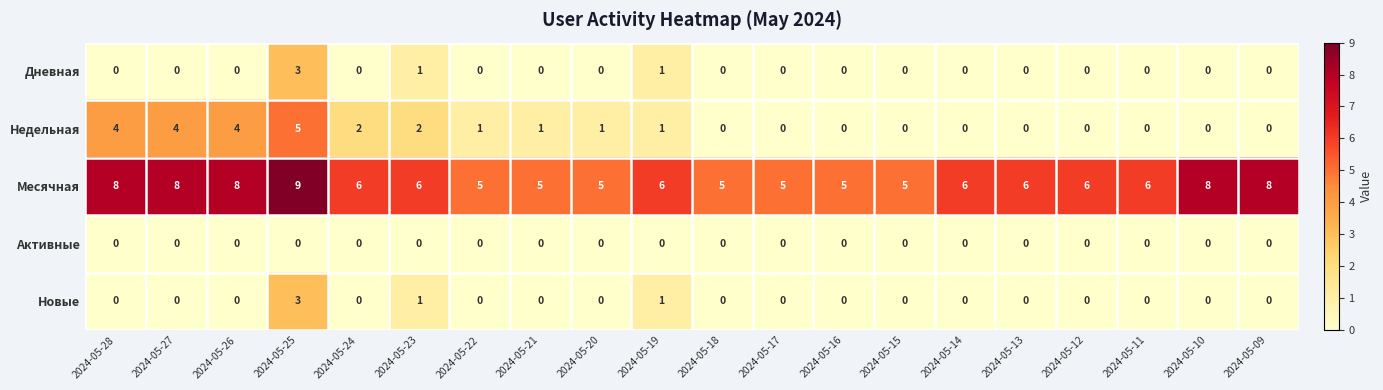

How many values in the Недельная series are below 1?

10